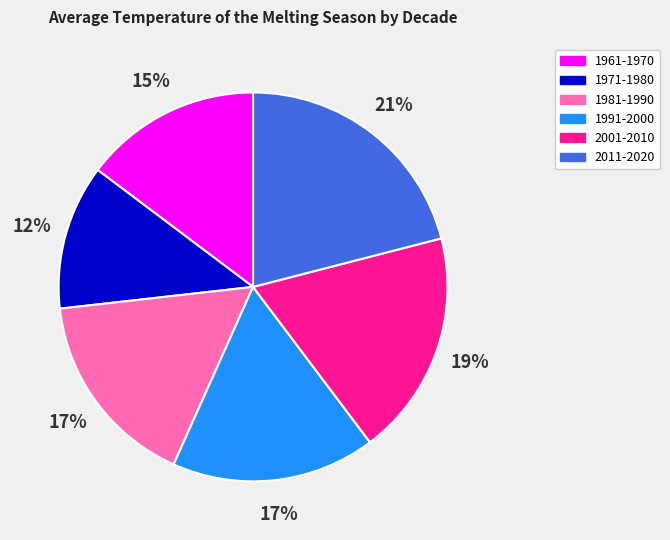

What percentage is the 1971-1980 slice, to the nearest percent?

12%